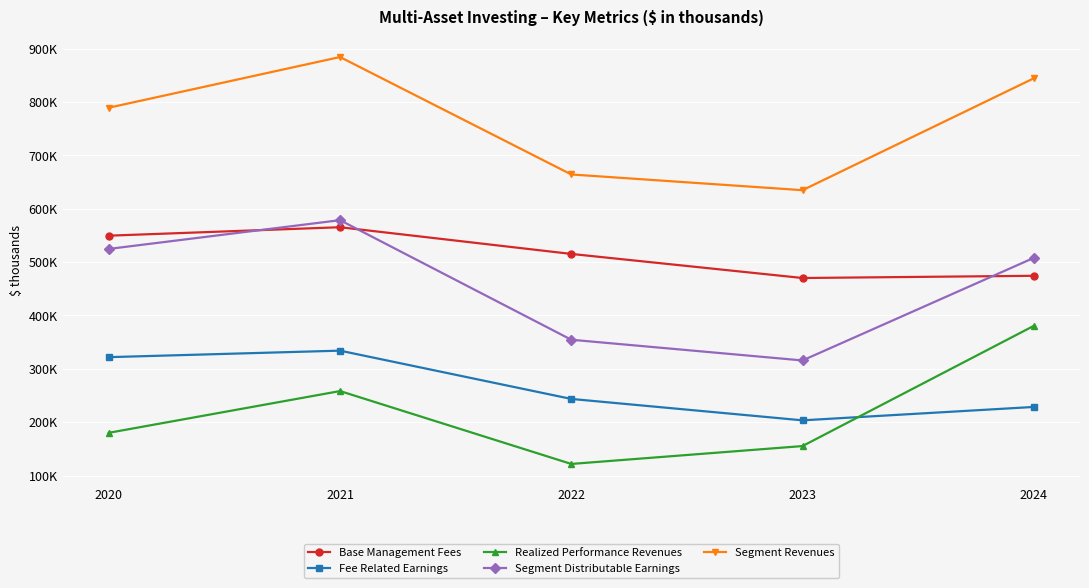

Is this an area chart (filled region under the line)?

No